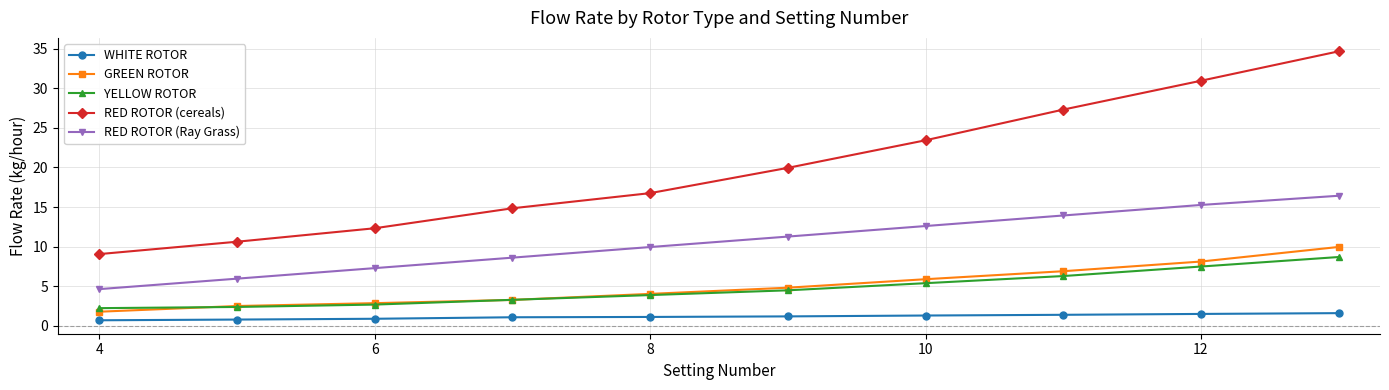

Which series has the largest total across all categories?

RED ROTOR (cereals)